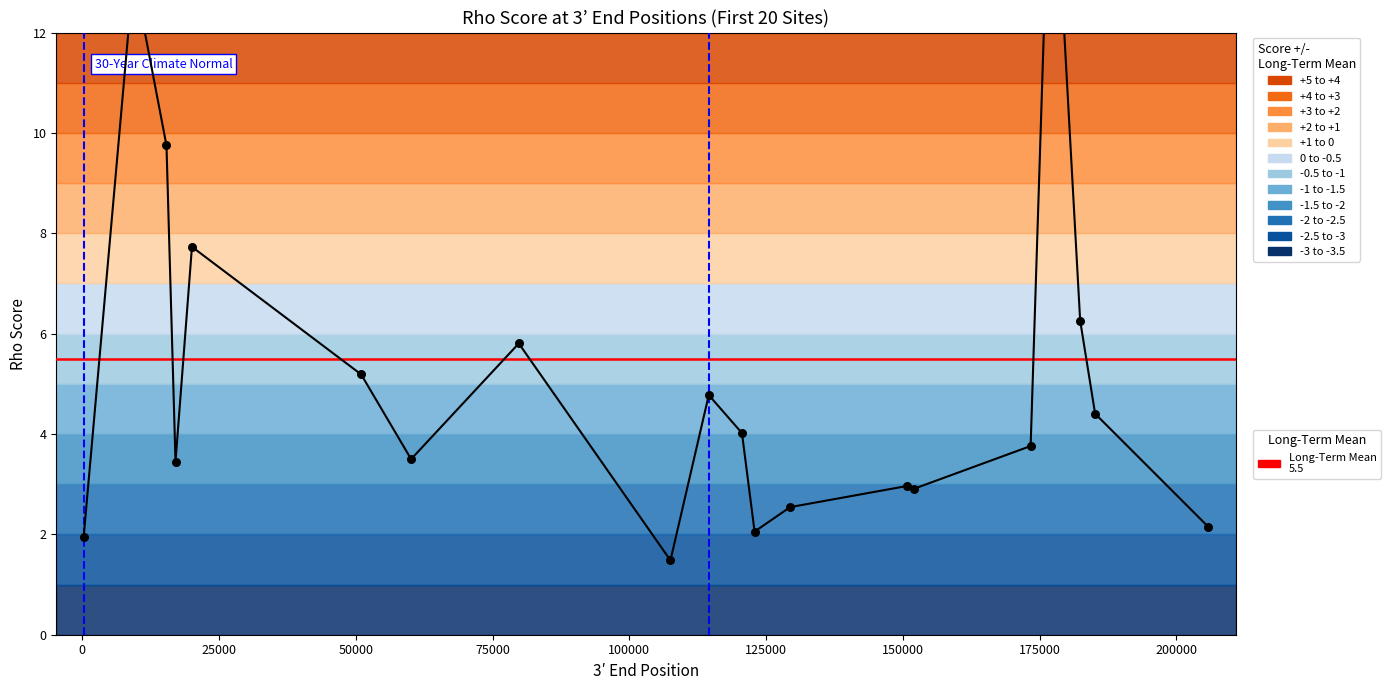

What is the ratio of the value at 79798 to the value at 150722?

2.0